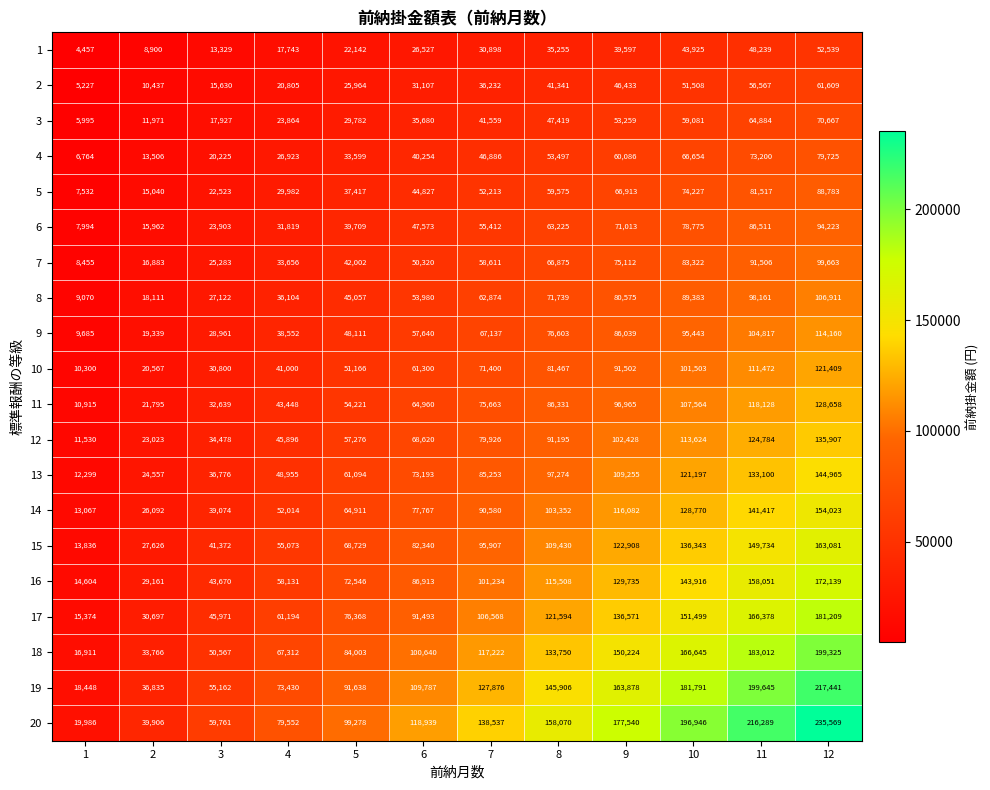

Which category has the highest value across all series?

12